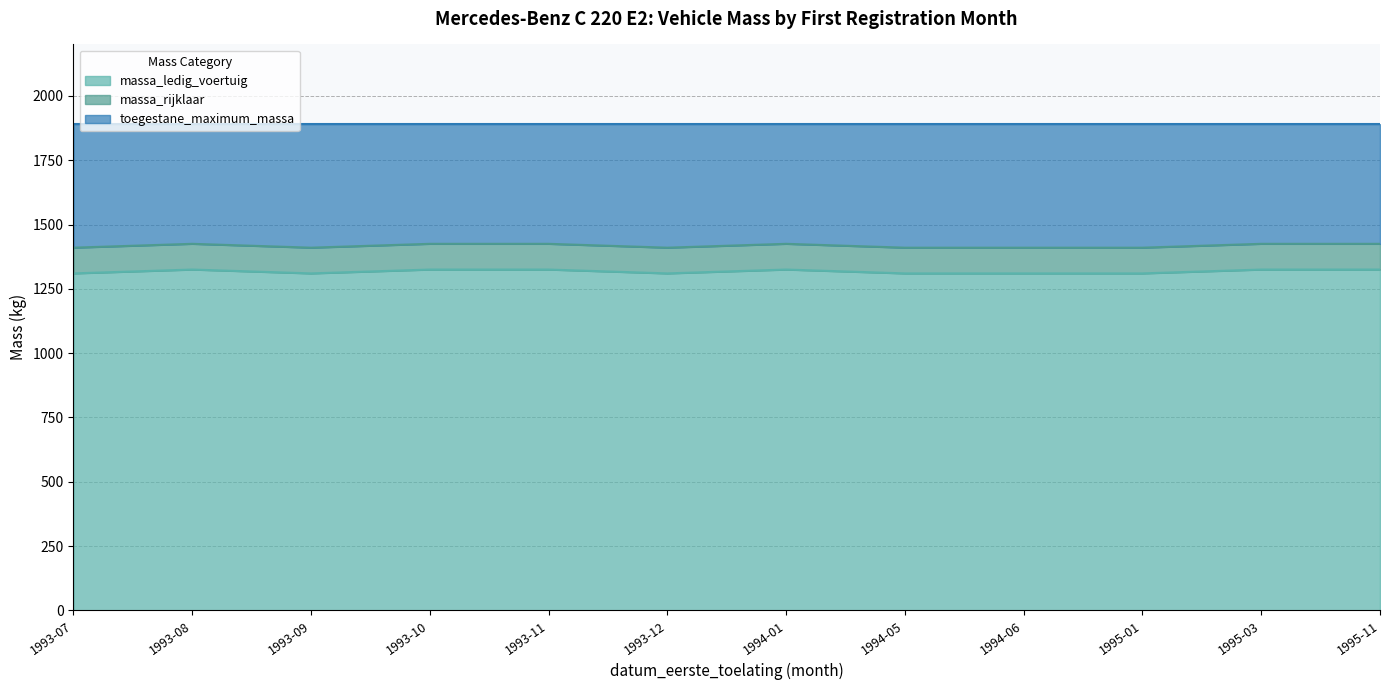

How many massa_rijklaar values are between 1410 and 1425?

12